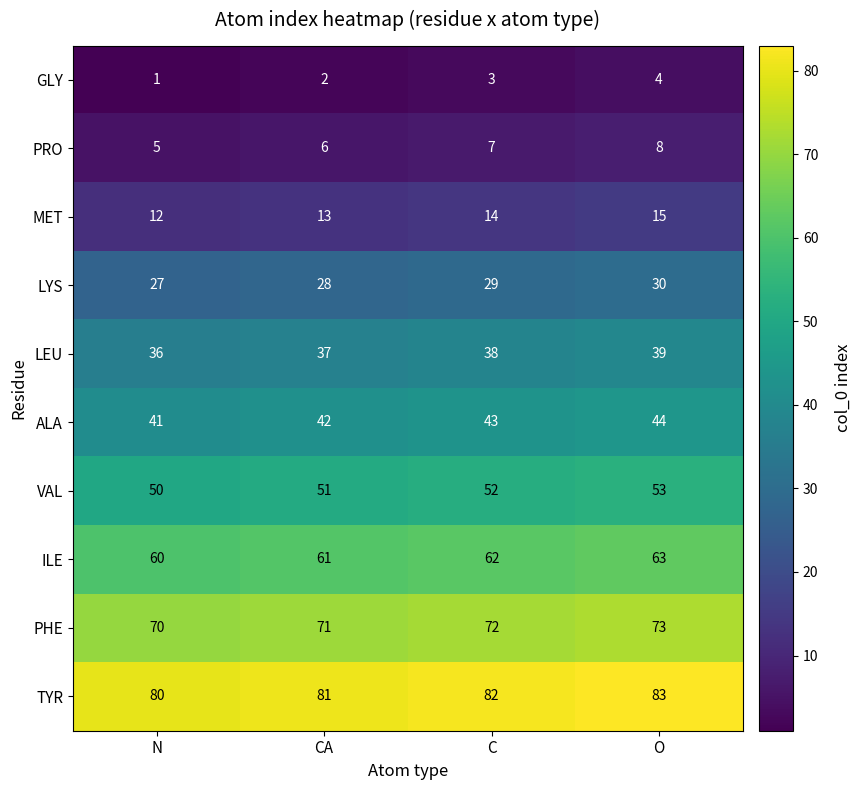

Count the LEU values in the range 37 to 39.

3